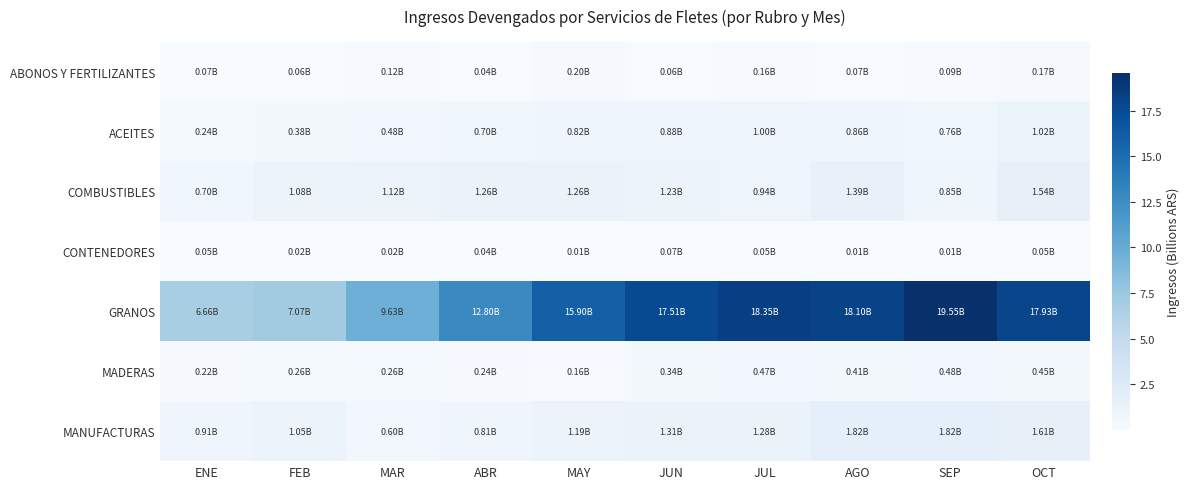

Which category has the lowest value across all series?

MAY